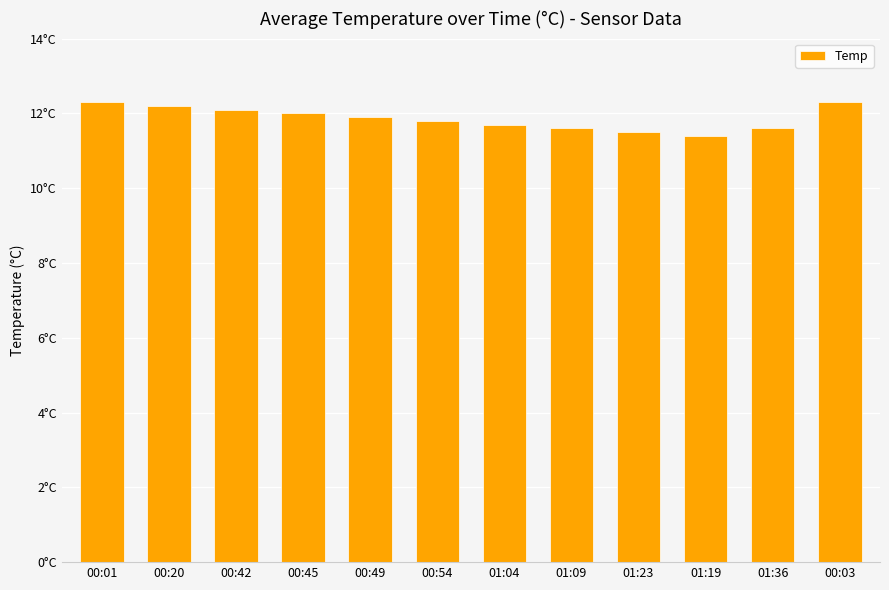

The chart shows a value of 12.3 at 00:01. True or false?

True